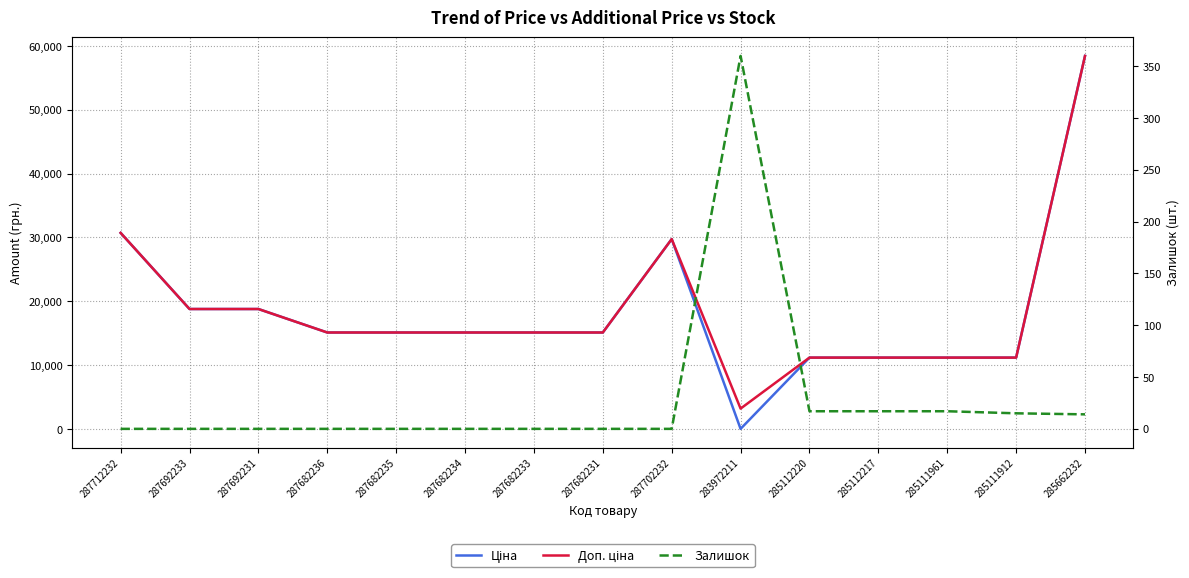

At which label does Ціна reach its minimum?

283972211